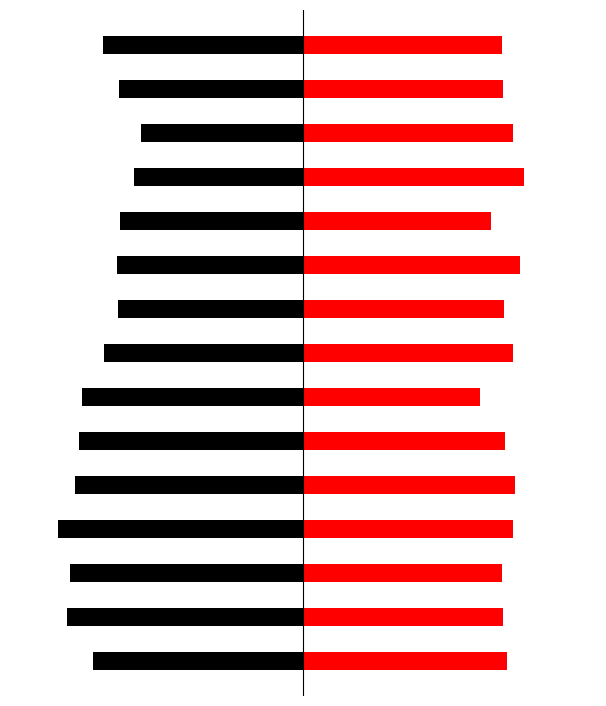

What is the total value across all series at 2?

-373